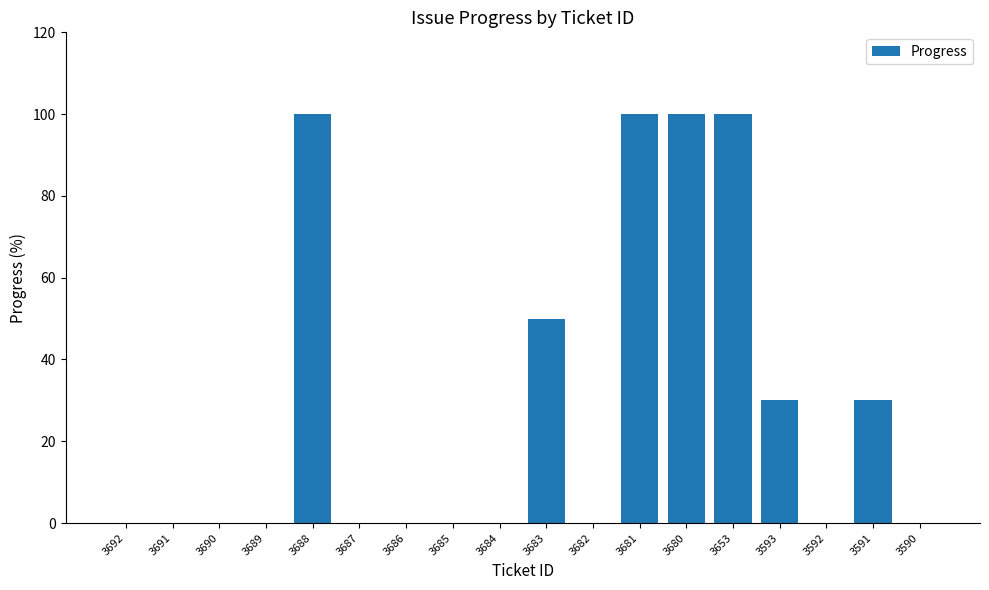

What is the greatest value displayed?

100